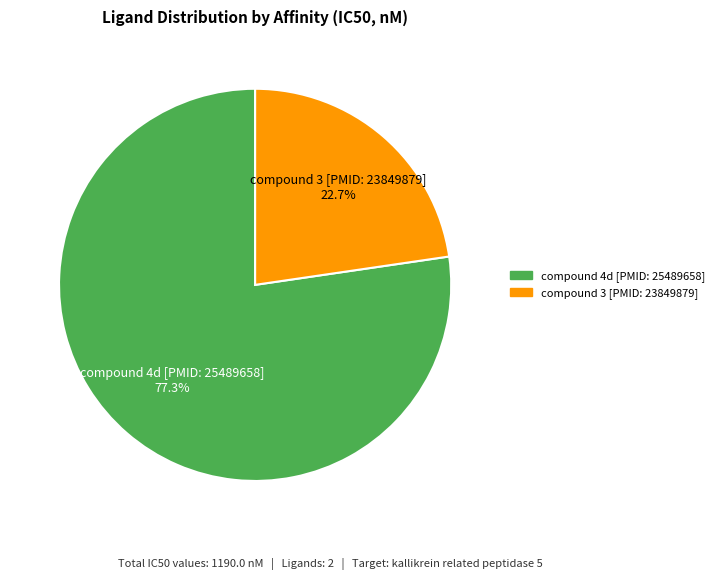

Which category has the smallest portion of the pie?

compound 3 [PMID: 23849879]